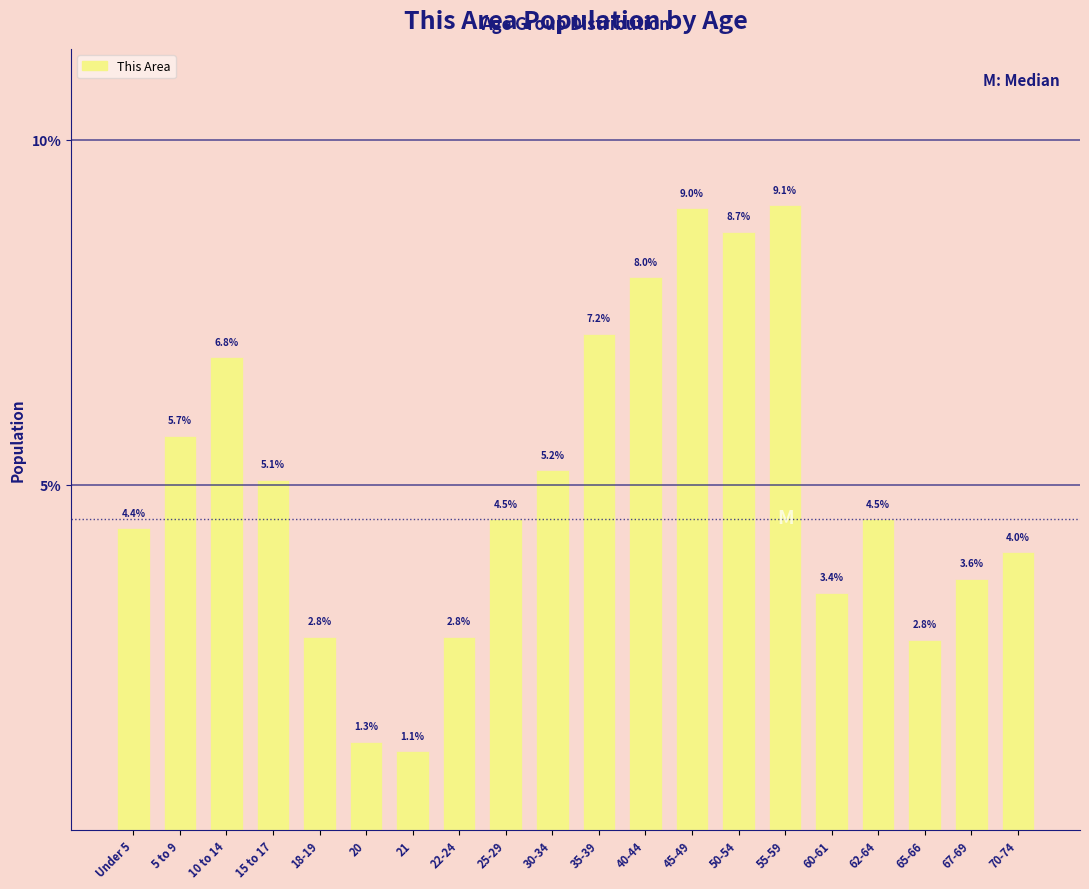

Reading right to left, transcribe all the data shown in this chart.

4.0	3.6	2.8	4.5	3.4	9.1	8.7	9.0	8.0	7.2	5.2	4.5	2.8	1.1	1.3	2.8	5.1	6.8	5.7	4.4